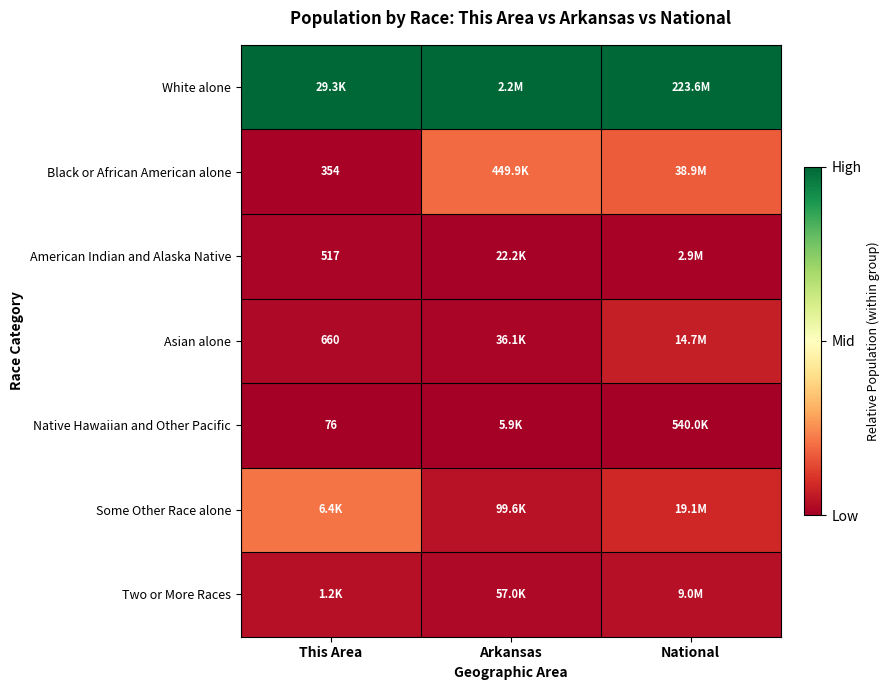

The American Indian and Alaska Native series shows 0.0 at This Area. True or false?

False